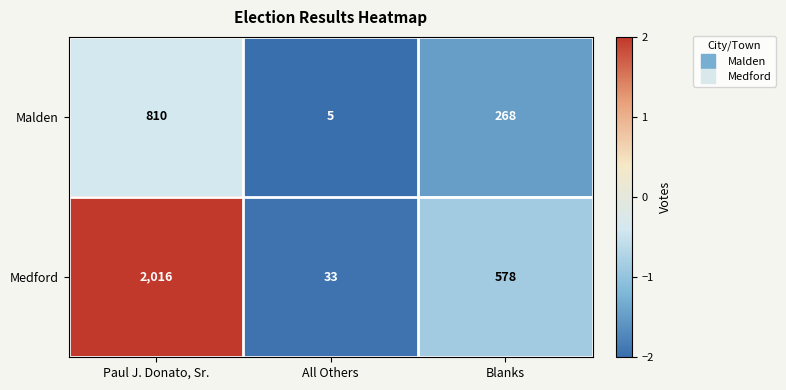

How many data points in Malden are less than 268?

1